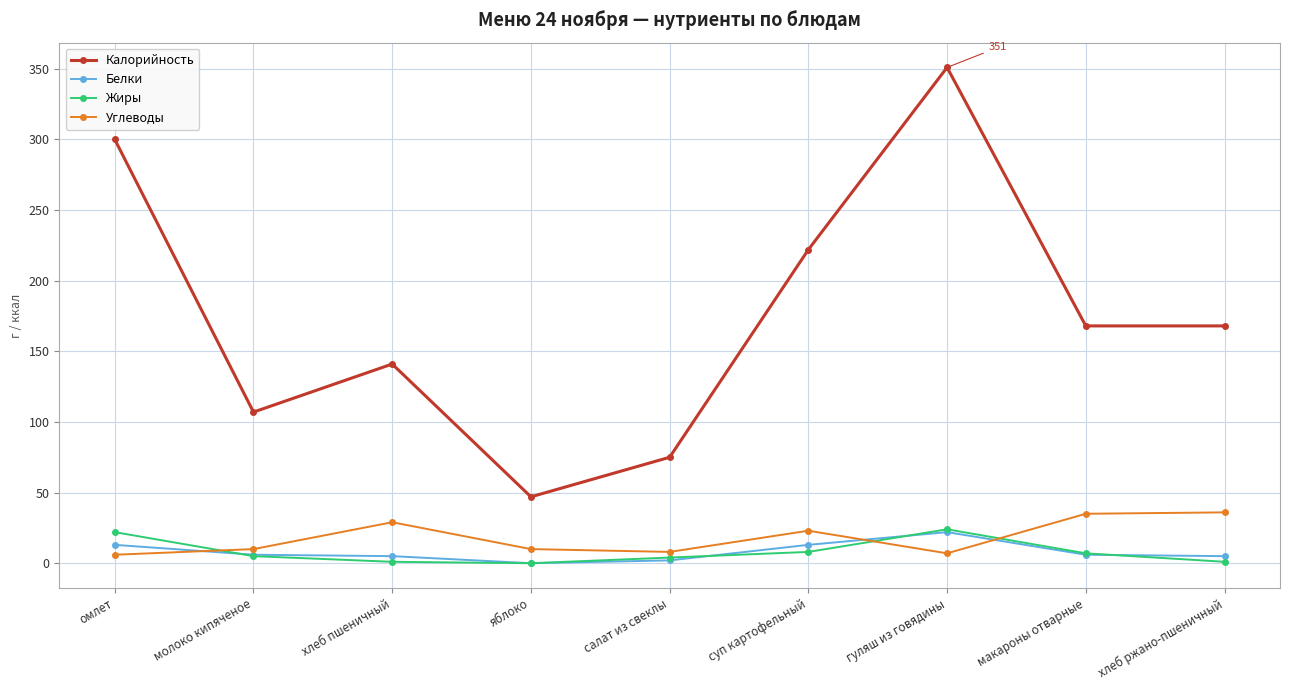

What is the difference between the Калорийность values at омлет and суп картофельный?

78